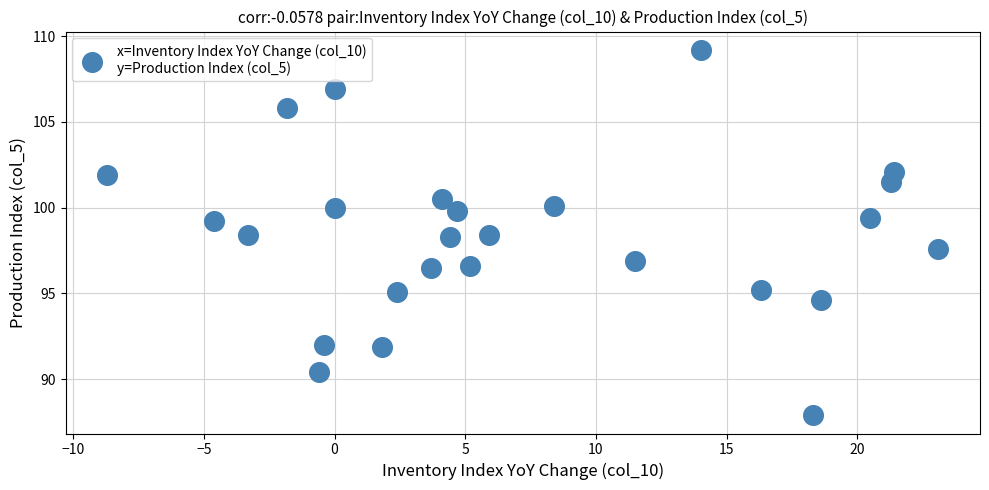

What is the range of Y values (max minus min)?

21.3